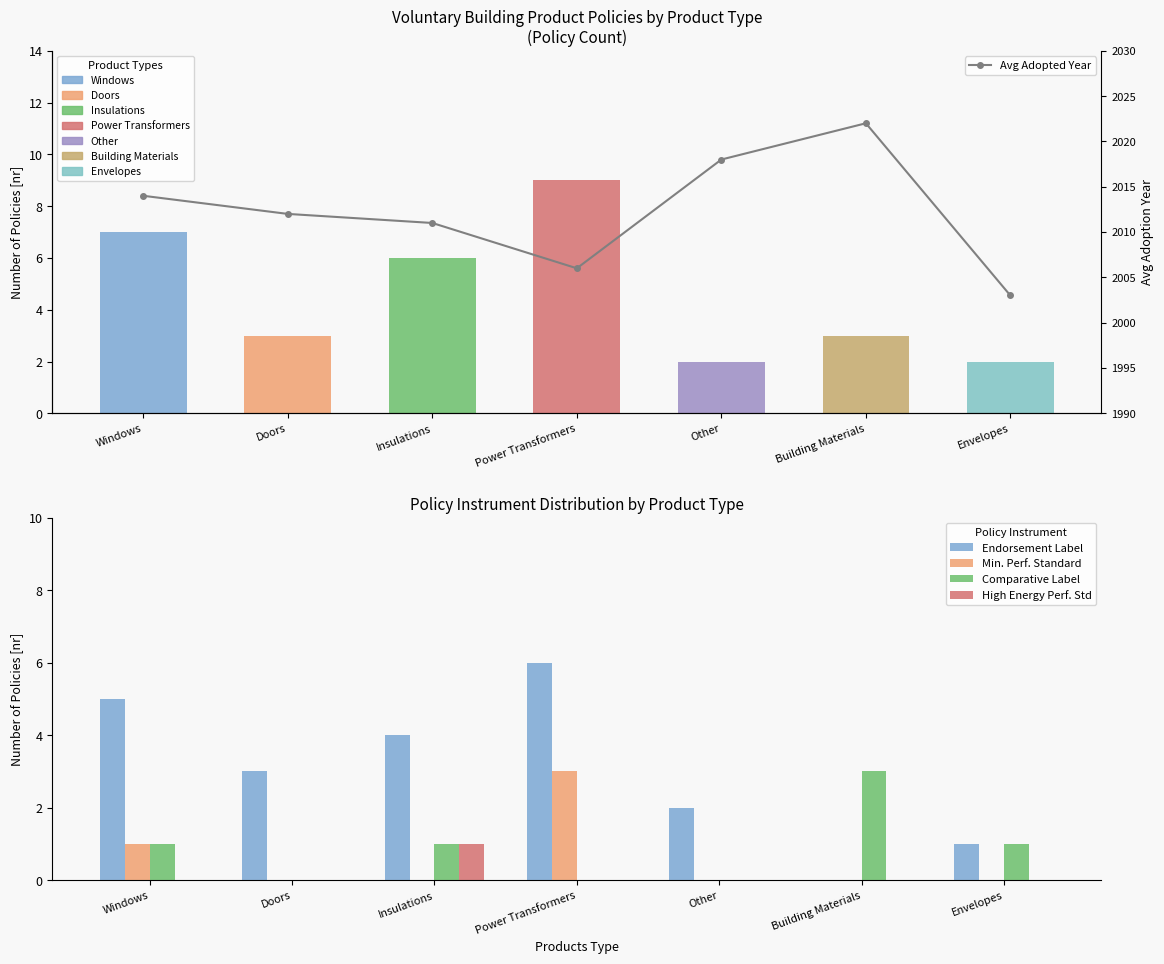

What is the label of the 4th bar from the left?

Power Transformers